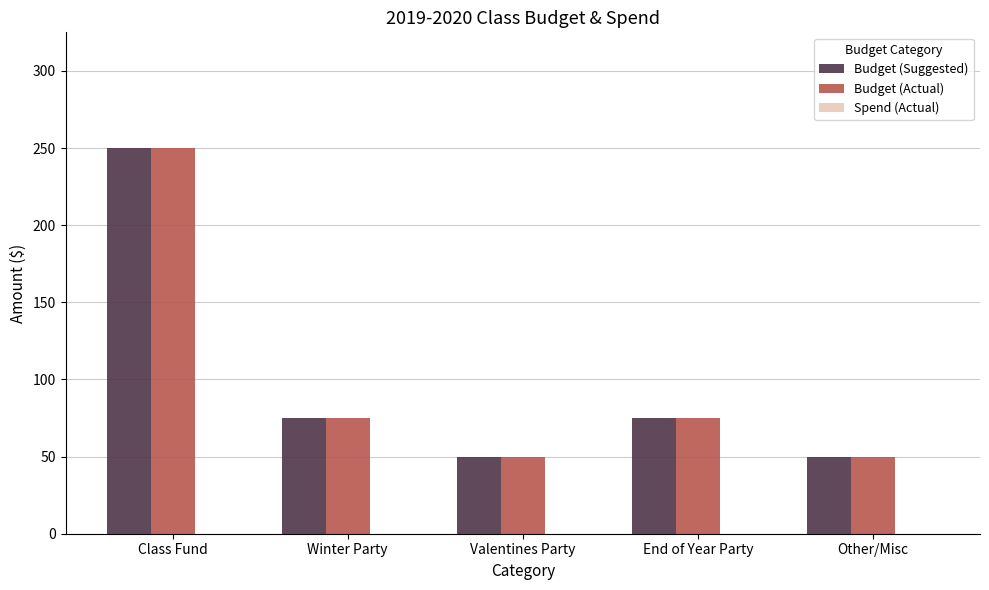

The Budget (Suggested) series shows 25 at Other/Misc. True or false?

False